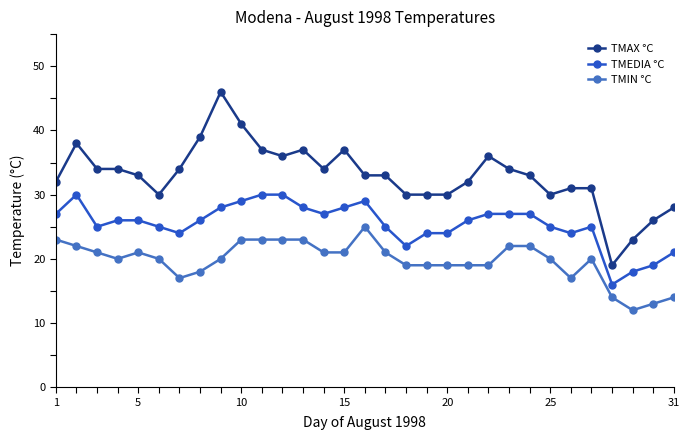

Reading left to right, what are all the values shown in this chart?

TMAX °C: 32	38	34	34	33	30	34	39	46	41	37	36	37	34	37	33	33	30	30	30	32	36	34	33	30	31	31	19	23	26	28
TMEDIA °C: 27	30	25	26	26	25	24	26	28	29	30	30	28	27	28	29	25	22	24	24	26	27	27	27	25	24	25	16	18	19	21
TMIN °C: 23	22	21	20	21	20	17	18	20	23	23	23	23	21	21	25	21	19	19	19	19	19	22	22	20	17	20	14	12	13	14